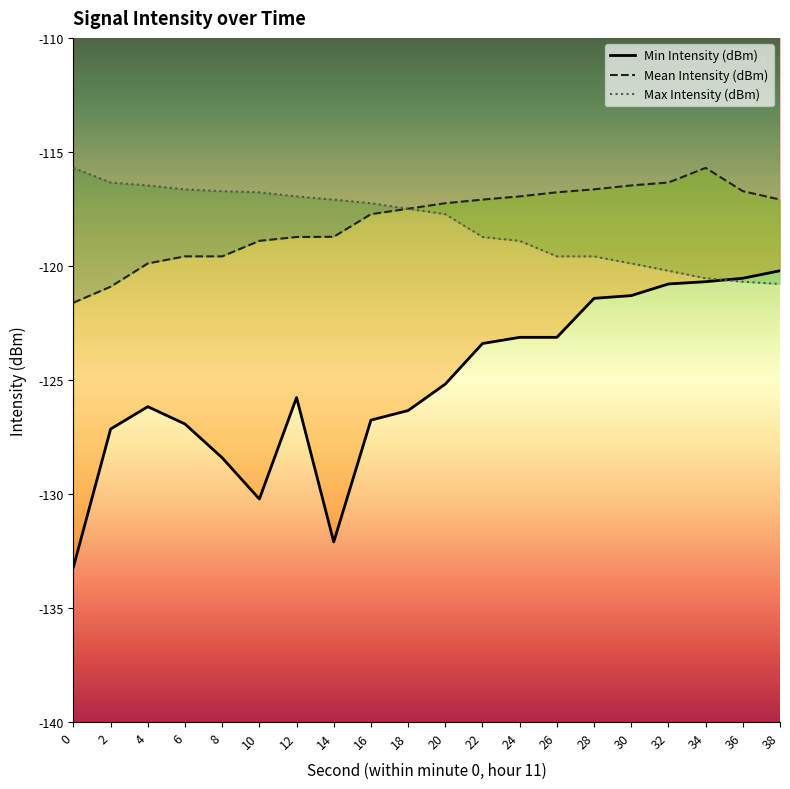

What is the difference between the Mean Intensity (dBm) values at 16 and 4?

2.2